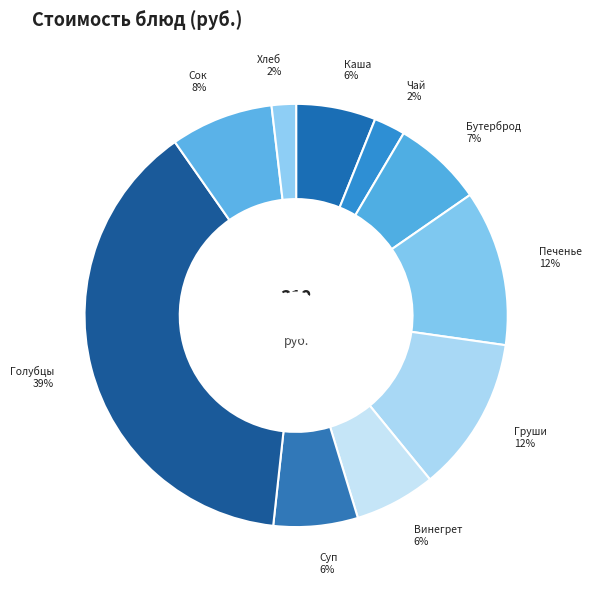

True or false: Суп accounts for 6% of the total.

True